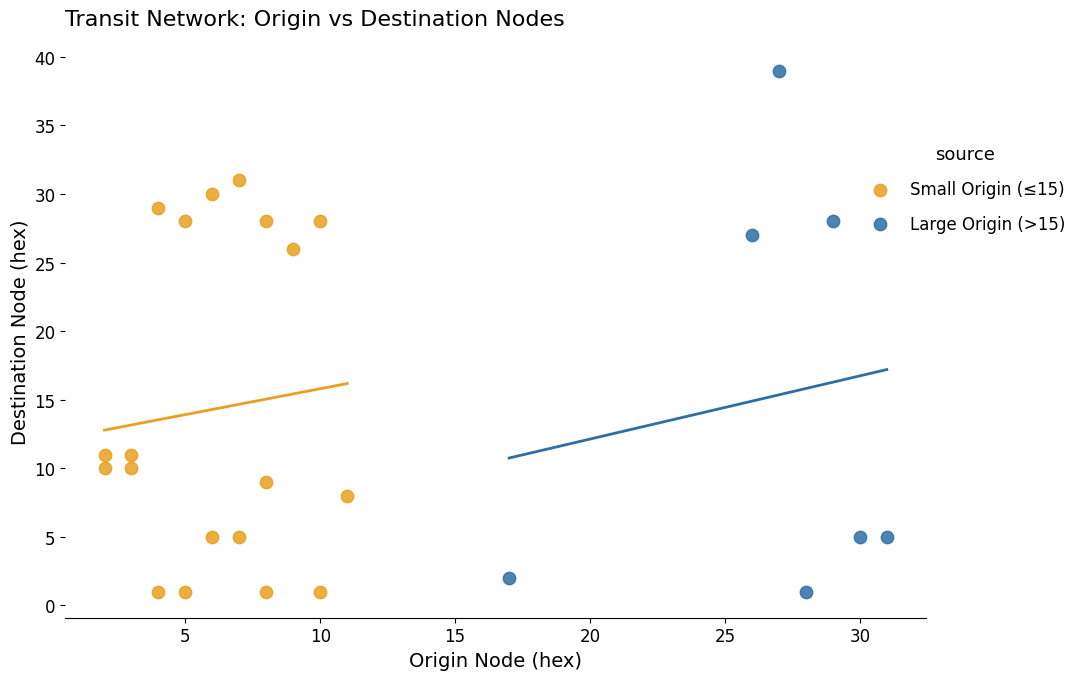

Which series has the largest Y range (max minus min)?

Large Origin (>15)